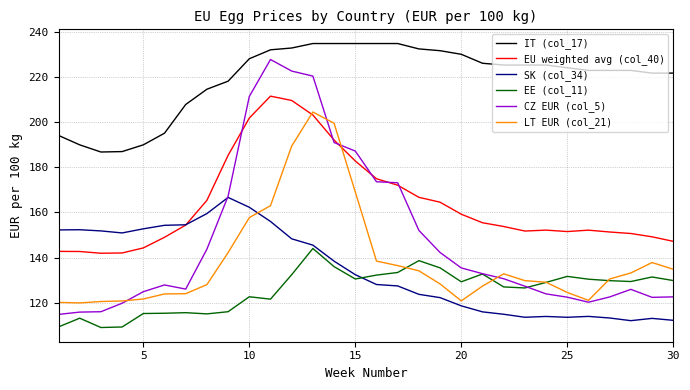

Which series has the largest range (max minus min)?

CZ EUR (col_5)